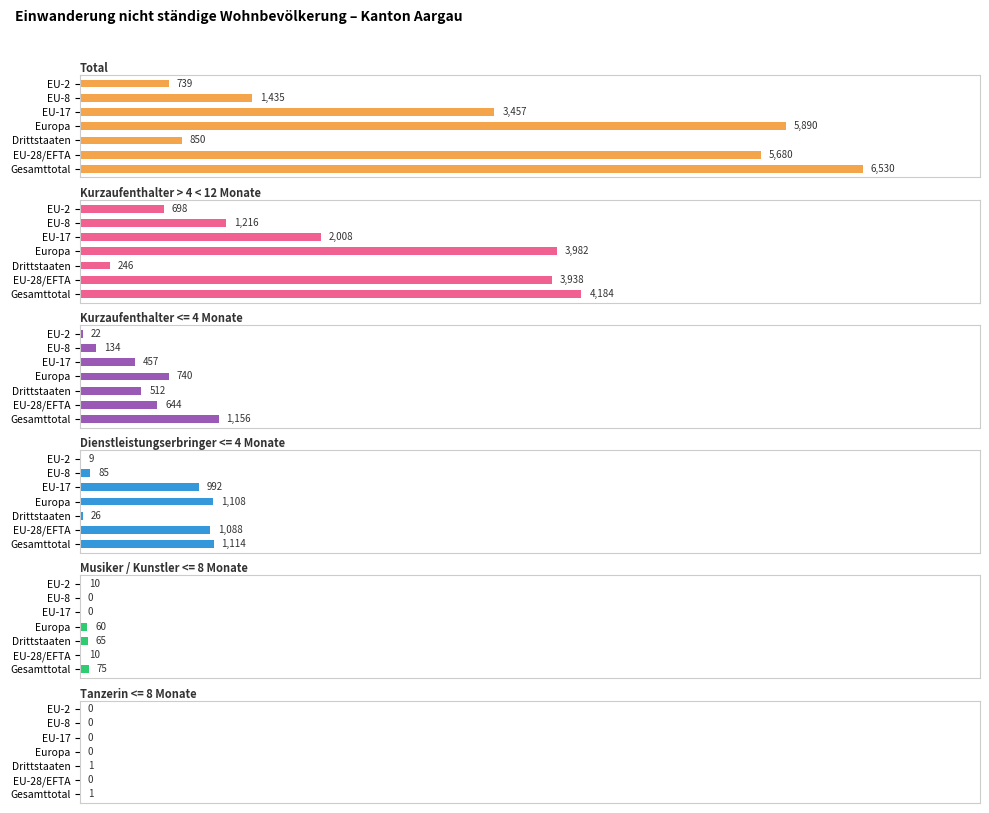

Is it true that Kurzaufenthalter > 4 < 12 Monate equals 2008 at 4000?

True